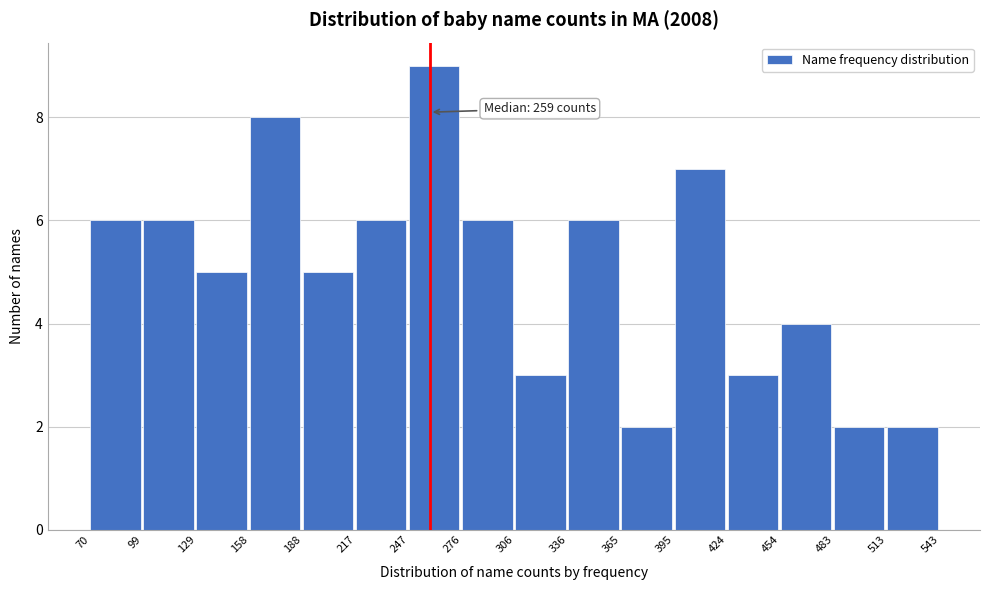

Which range on the x-axis has the tallest bar?

247 to 276